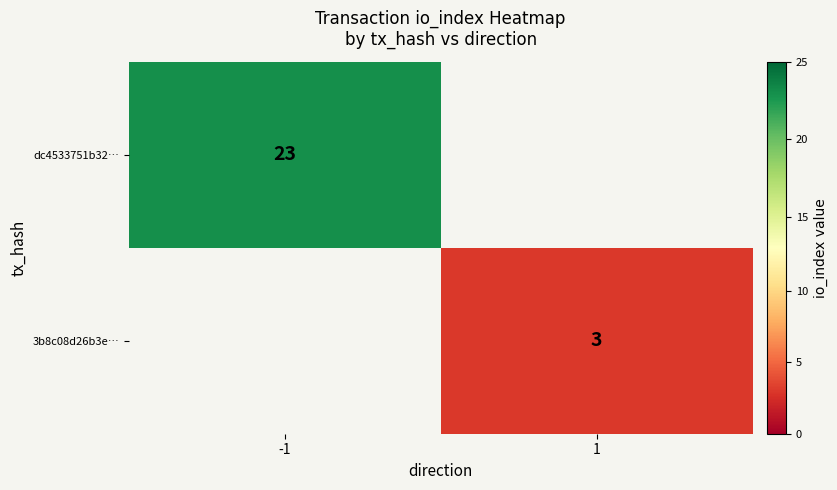

Count the number of categories in the chart.

2